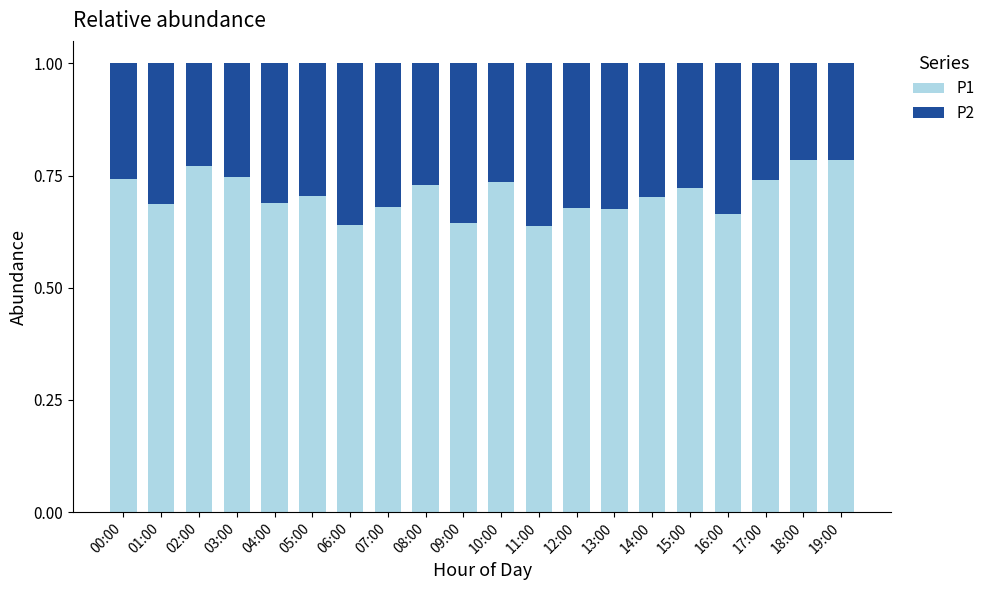

The P1 series shows 1.4 at 19:00. True or false?

False